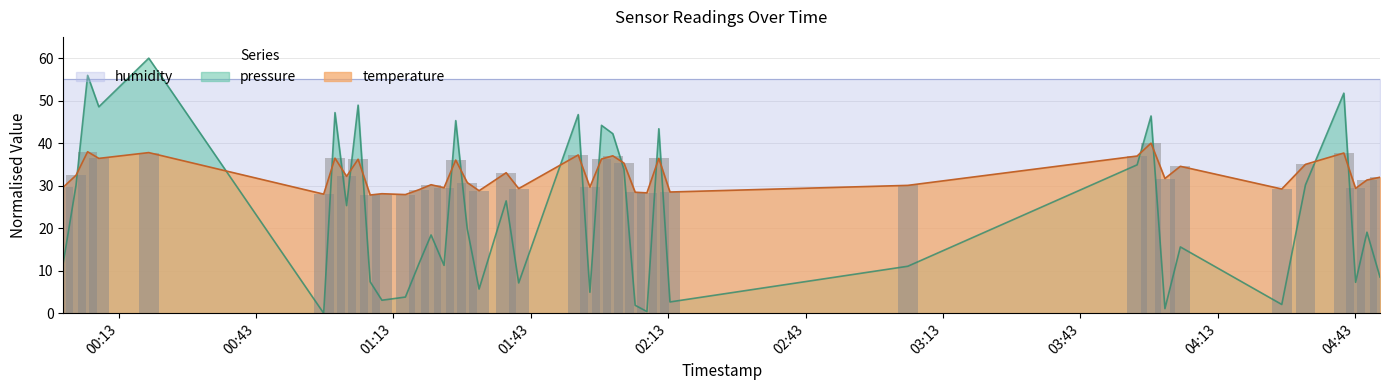

What is the sum of all pressure values?

936.3